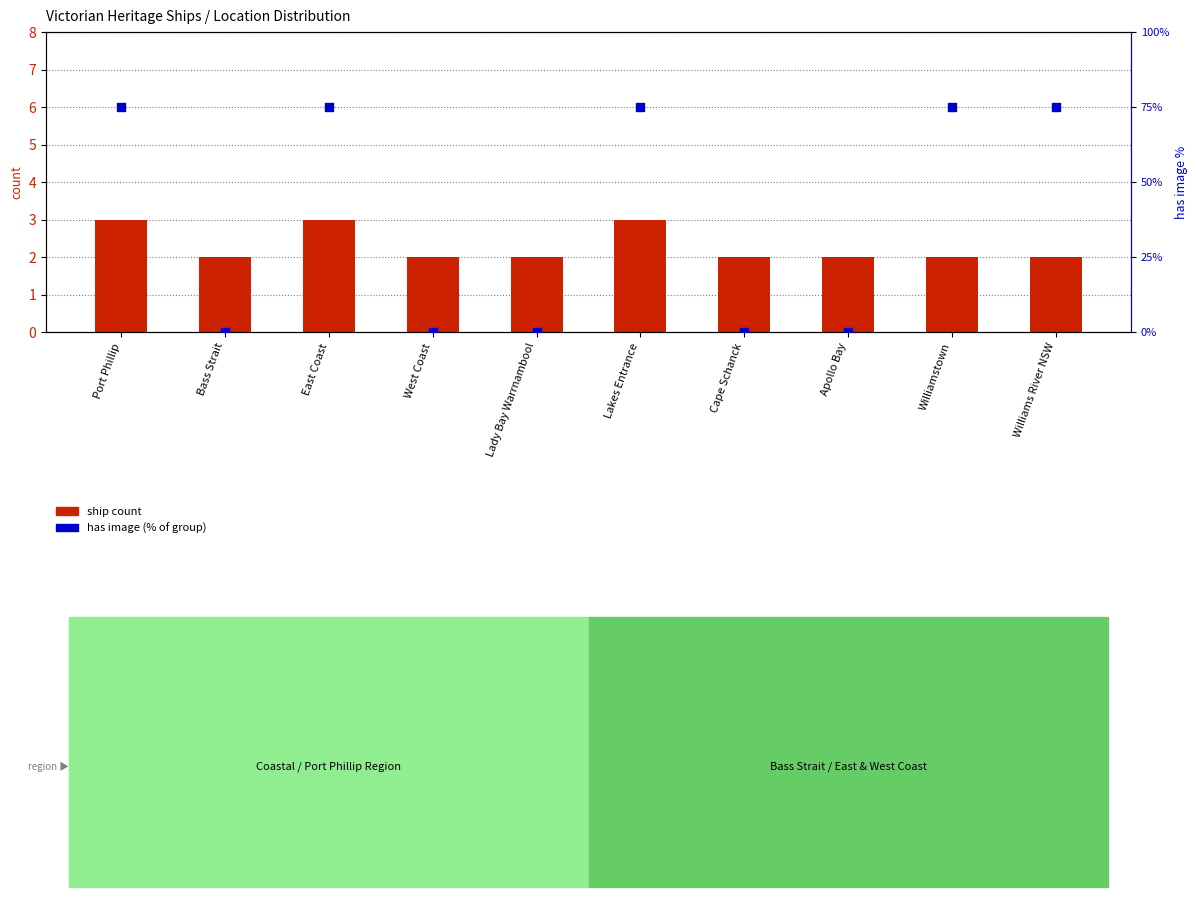

At how many categories does at least one series exceed 15?

5